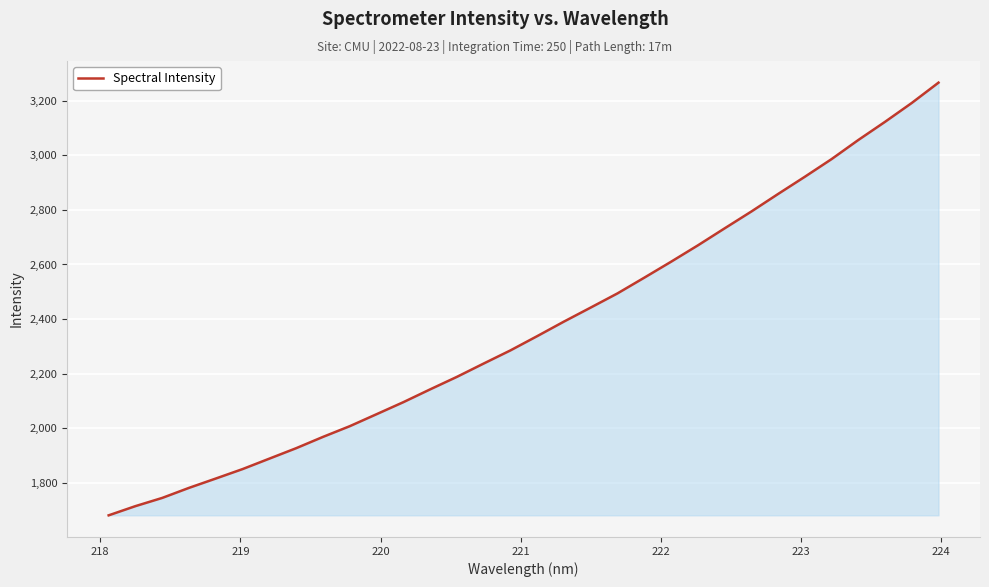

True or false: there are more than 0 points higher than both neighbors.

False